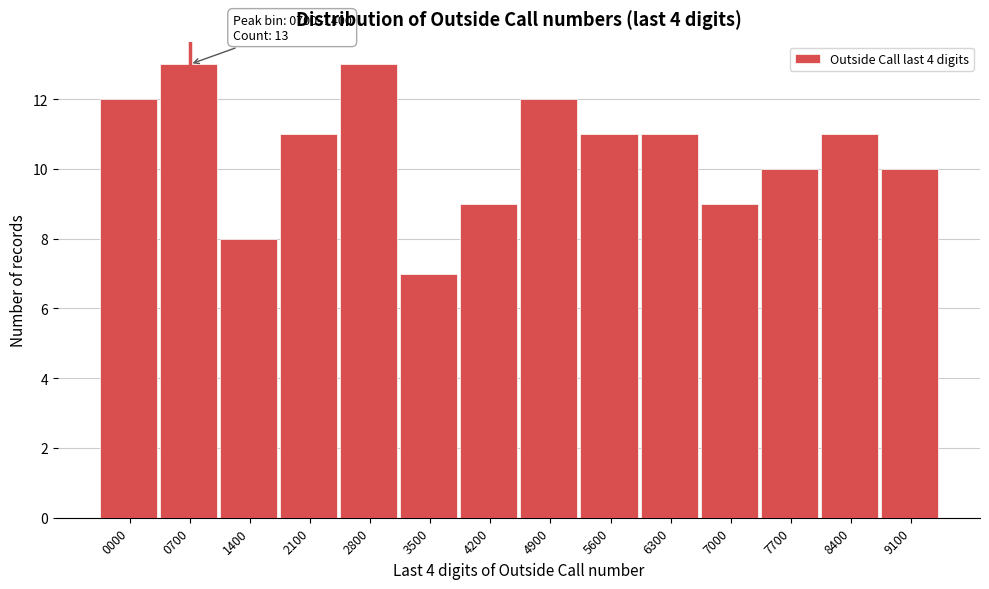

Reading right to left, extract all data points from this chart.

10	11	10	9	11	11	12	9	7	13	11	8	13	12